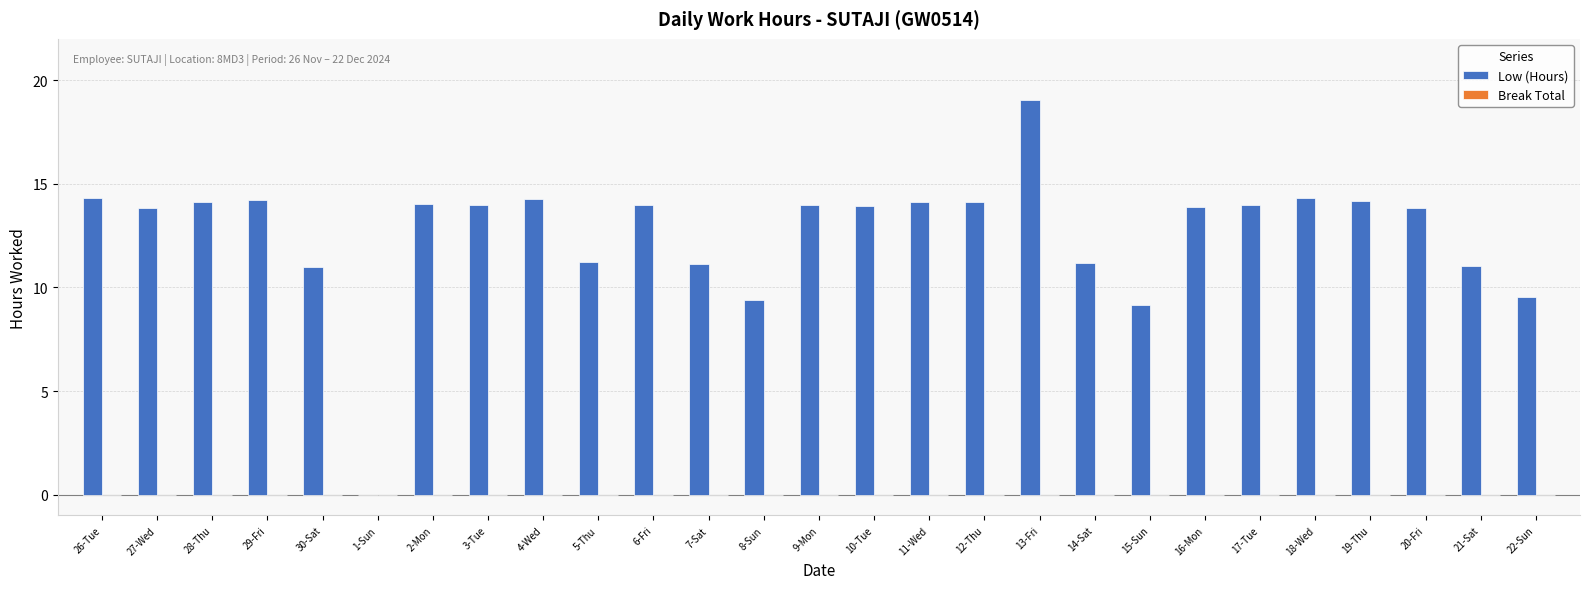

What is the sum of the values at 28-Thu and 9-Mon?

28.1